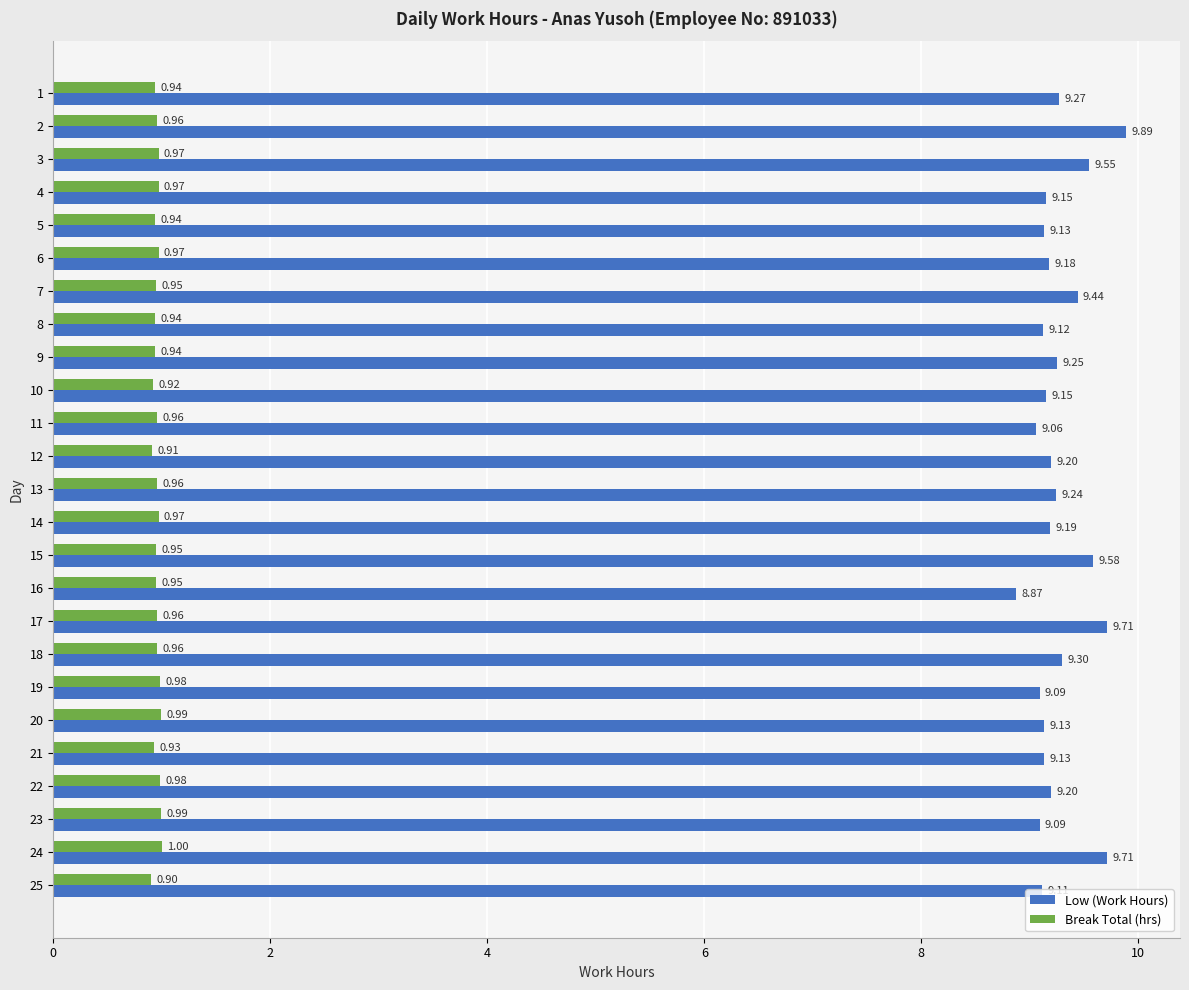

What is the minimum value for Low (Work Hours)?

8.9